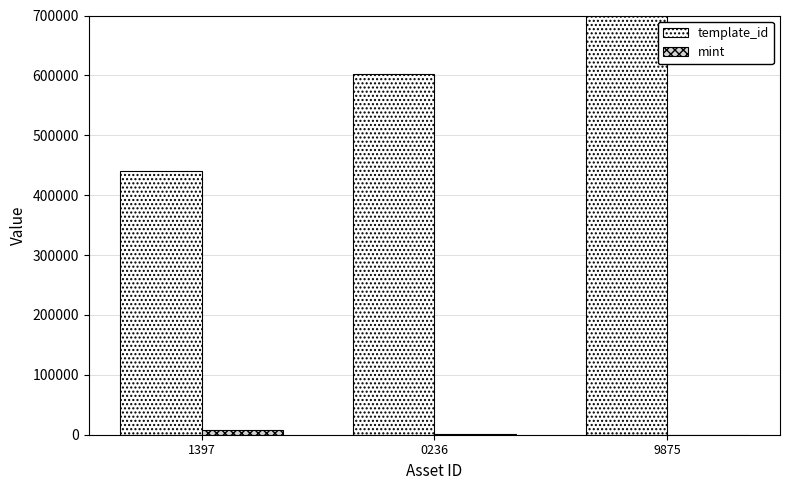

The value of mint at 0236 is 1602. True or false?

True